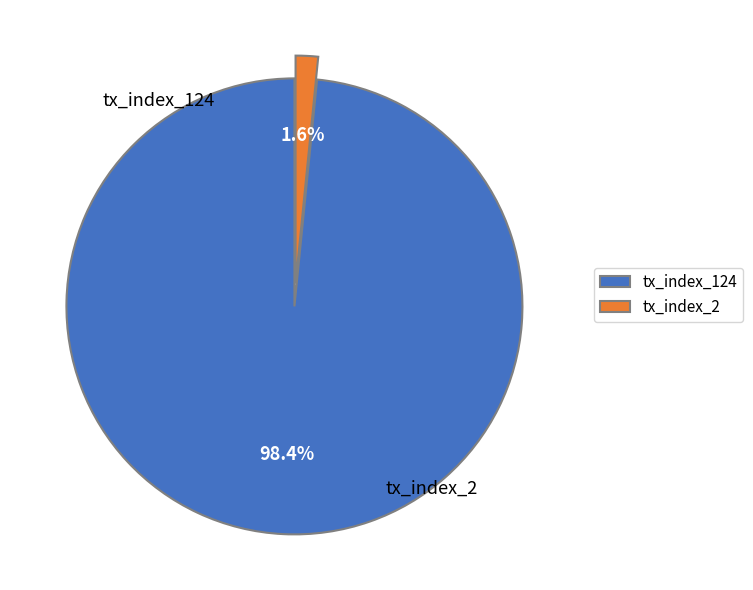

Which slice represents more than half of the pie?

tx_index_124